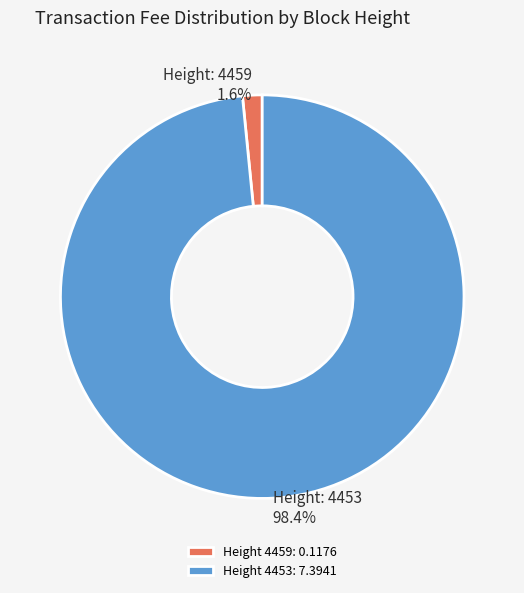

Count the number of slices in the pie.

2